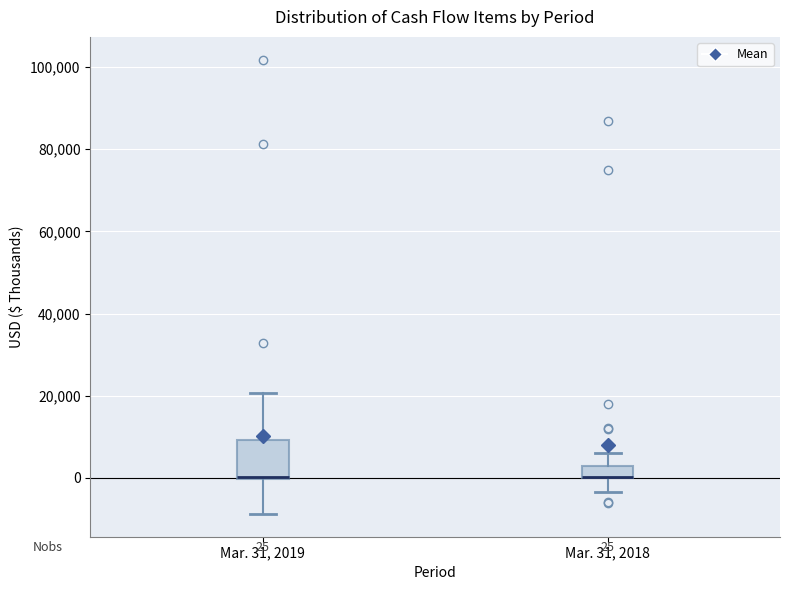

Comparing the boxes themselves (not the whiskers), which one is the tallest?

Mar. 31, 2019